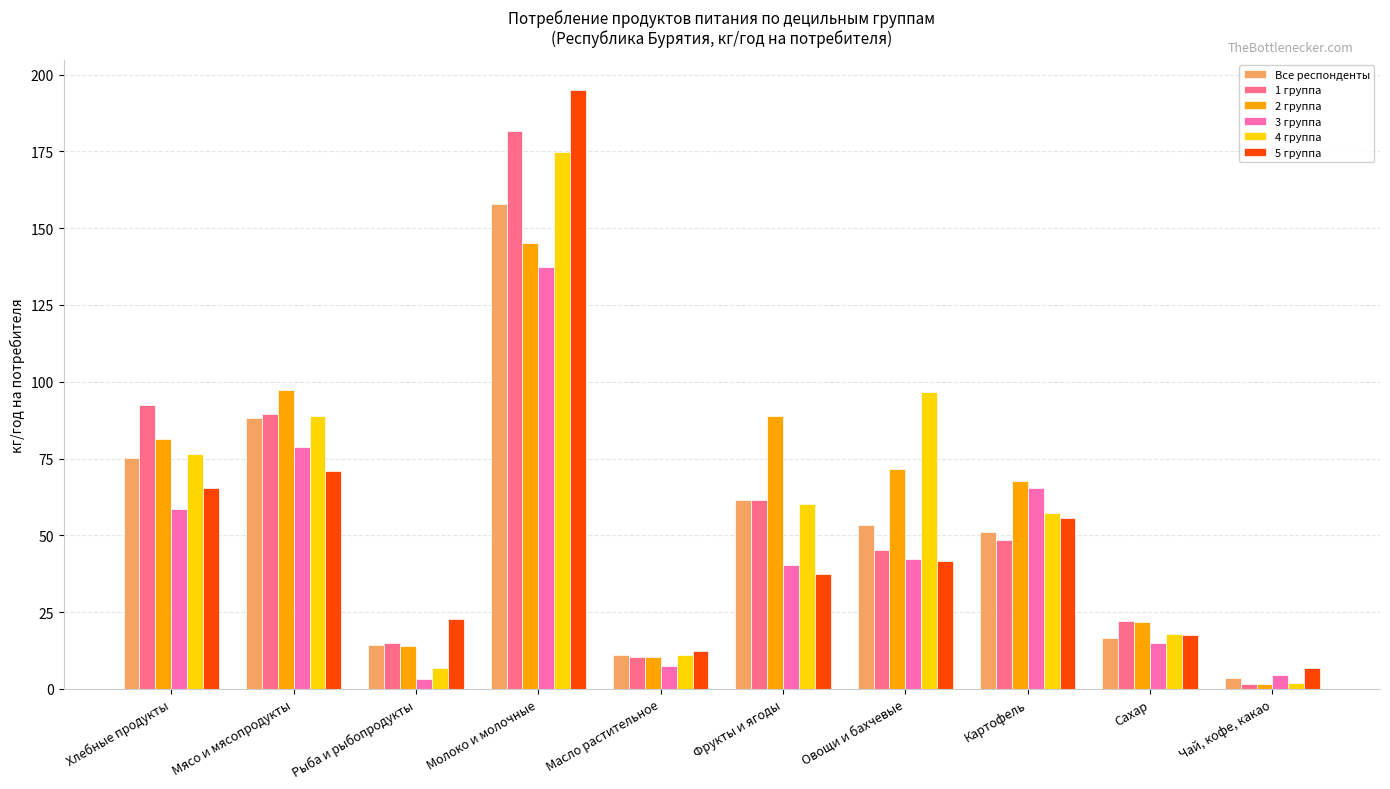

What is the difference between the 2 группа values at Картофель and Овощи и бахчевые?

3.9